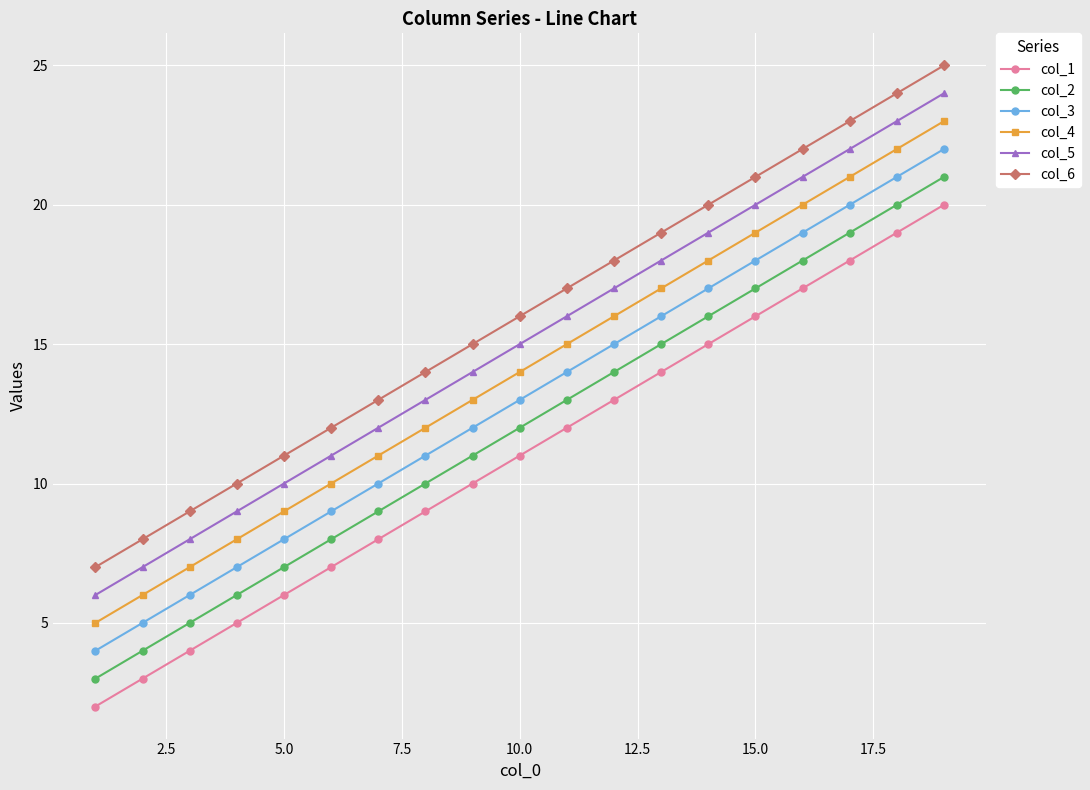

What is the greatest value displayed?

25